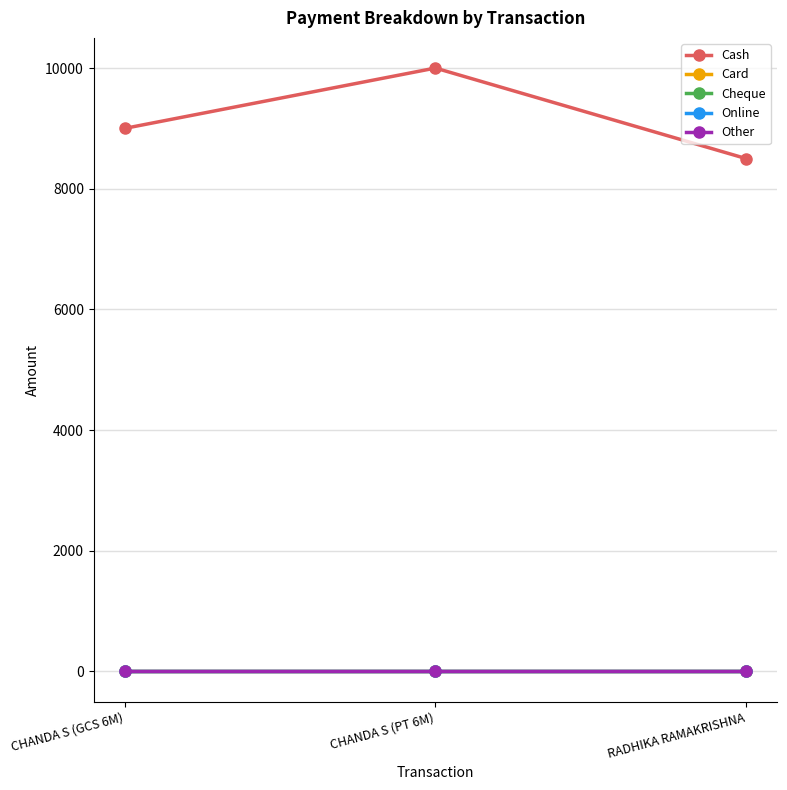

Does the chart have visible grid lines?

Yes